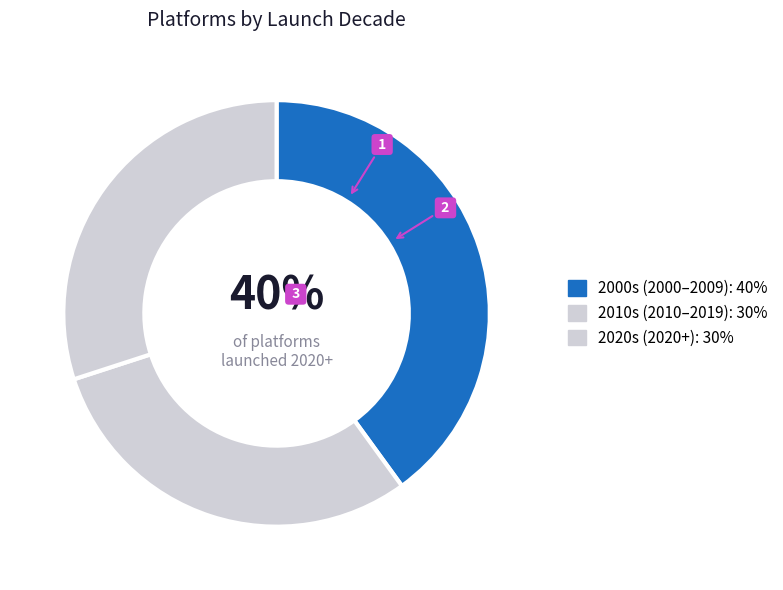

Count the number of slices in the pie.

3